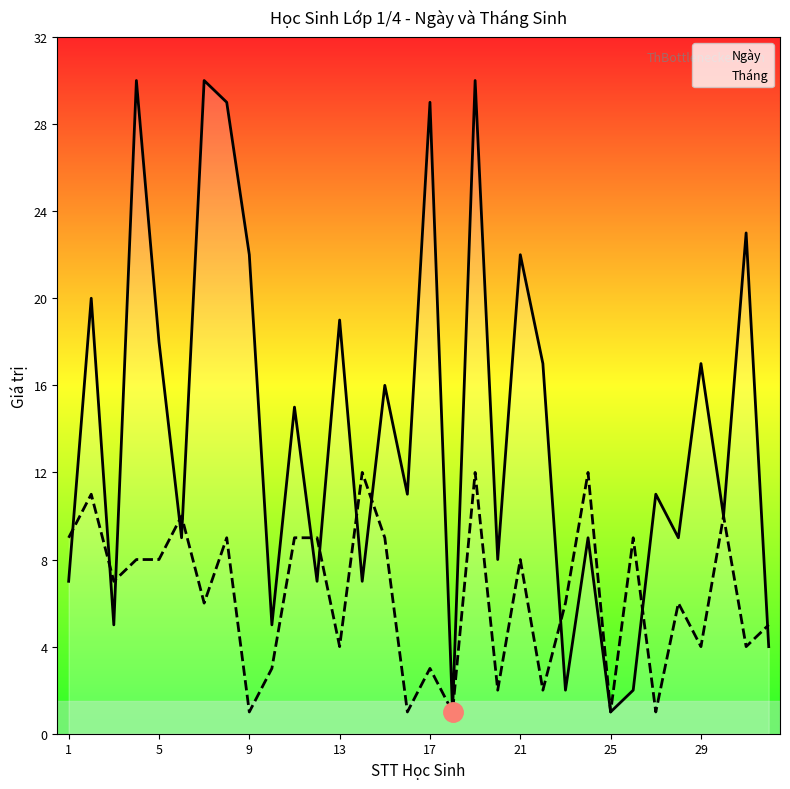

The value of Ngày at 29 is 17. True or false?

True